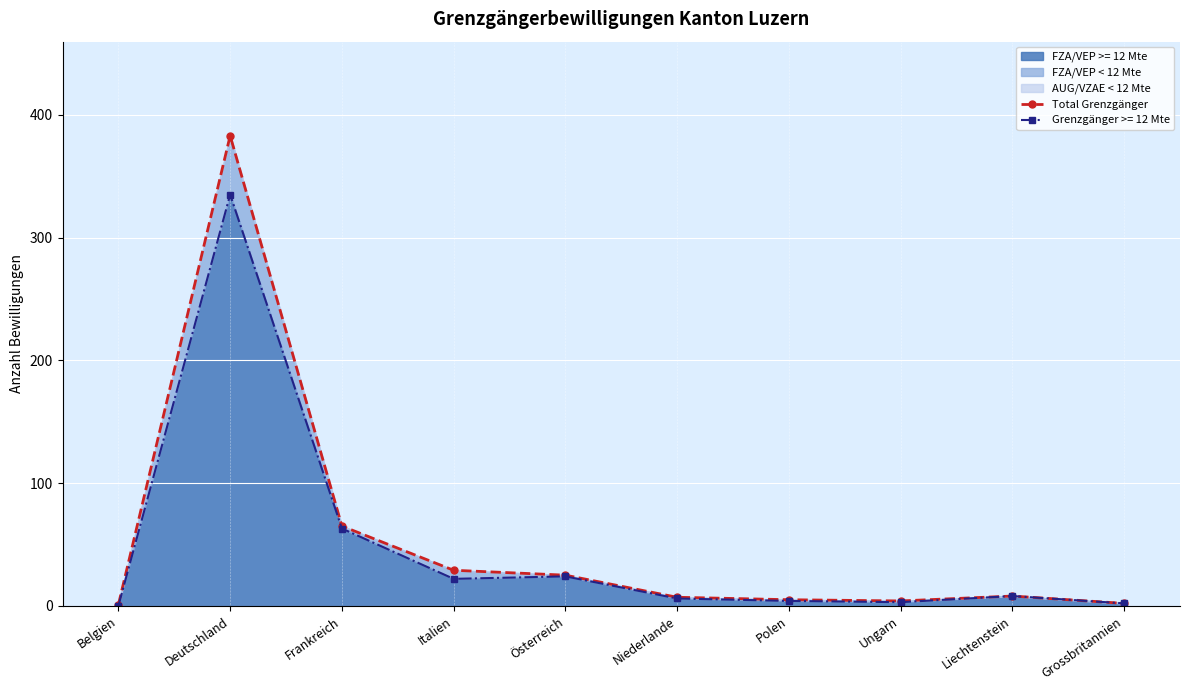

How many points are higher than both their immediate neighbors (excluding endpoints)?

2